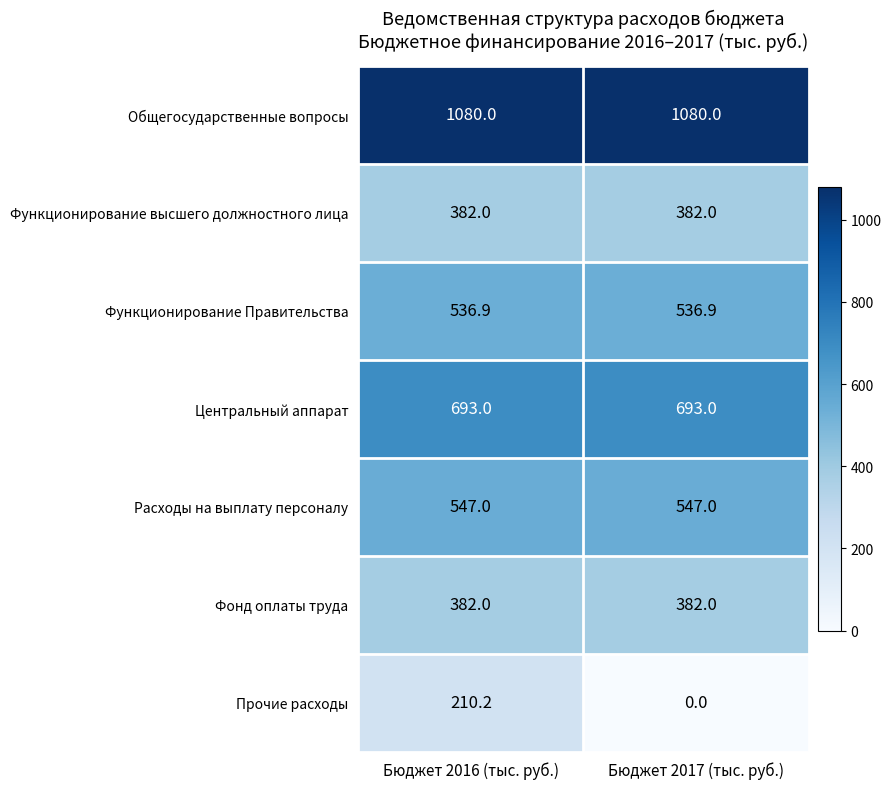

What is the minimum value for Функционирование высшего должностного лица?

382.0